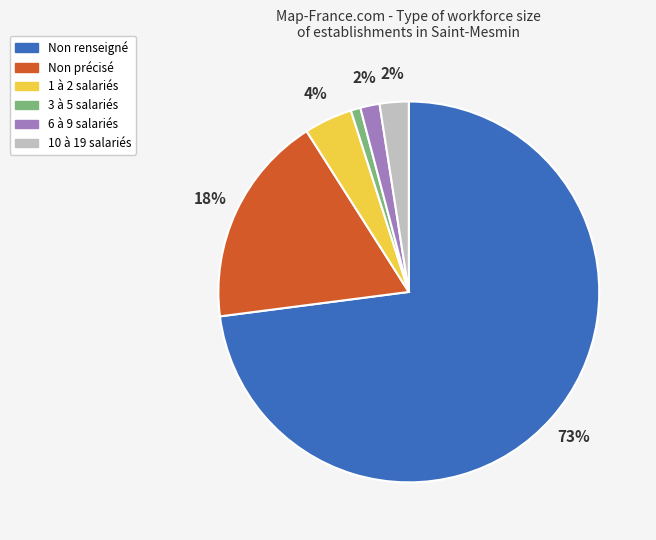

Is it true that Non précisé is 18% of the pie?

True